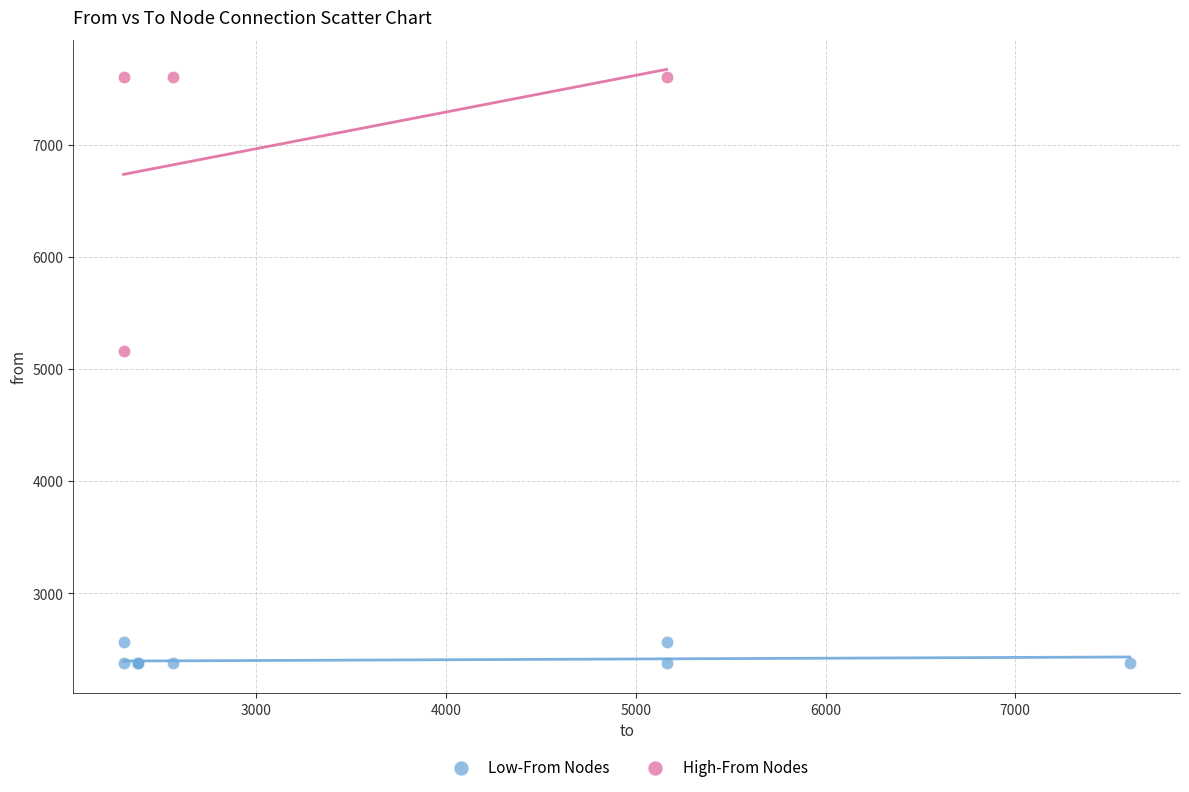

Which series reaches the maximum Y coordinate?

High-From Nodes